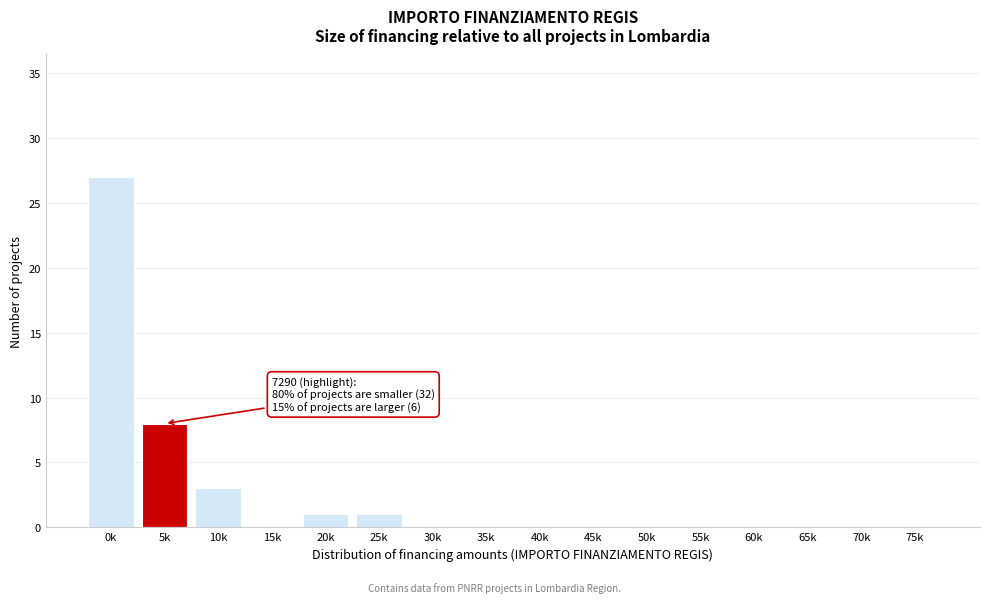

Reading left to right, extract all data points from this chart.

0k=27	5k=8	10k=3	15k=0	20k=1	25k=1	30k=0	35k=0	40k=0	45k=0	50k=0	55k=0	60k=0	65k=0	70k=0	75k=0